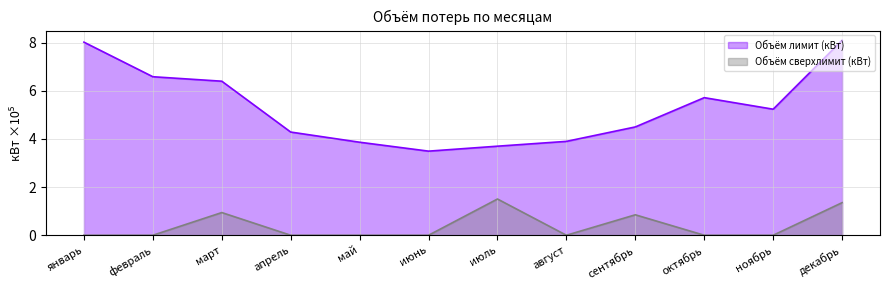

How many lines are shown in the chart?

2